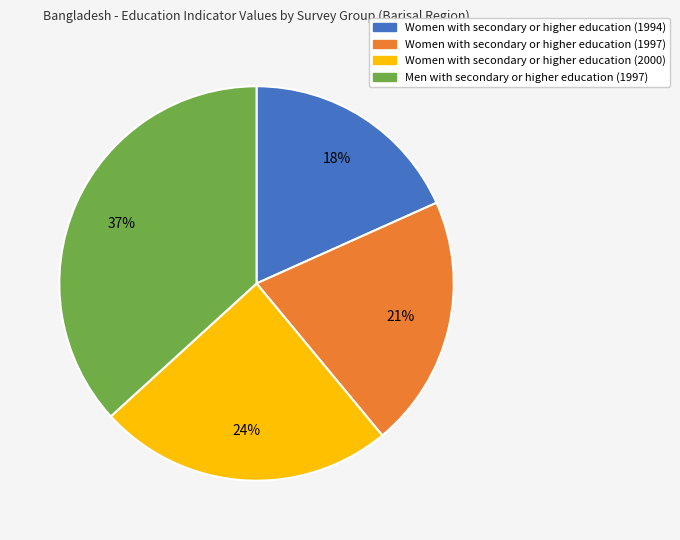

Does any single category account for the majority?

No